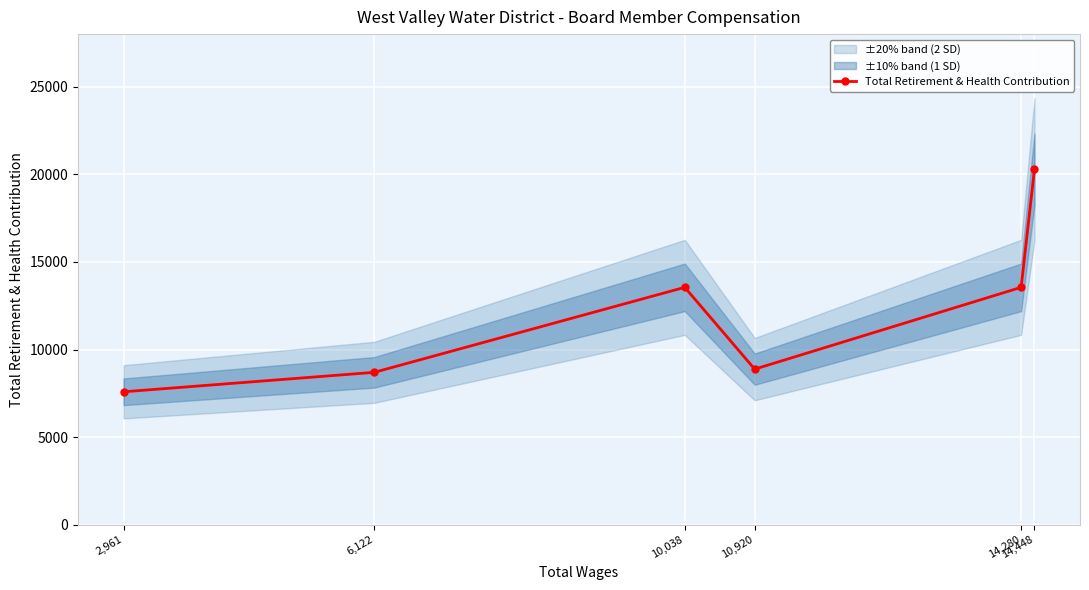

How many lines are shown in the chart?

1